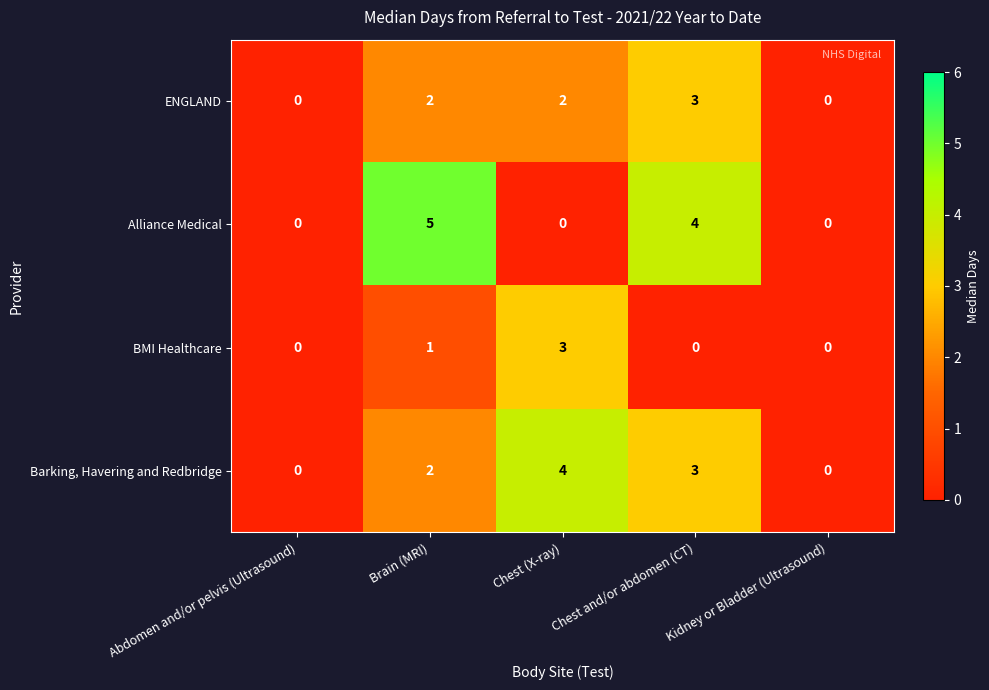

What is the total value across all series at Brain (MRI)?

10